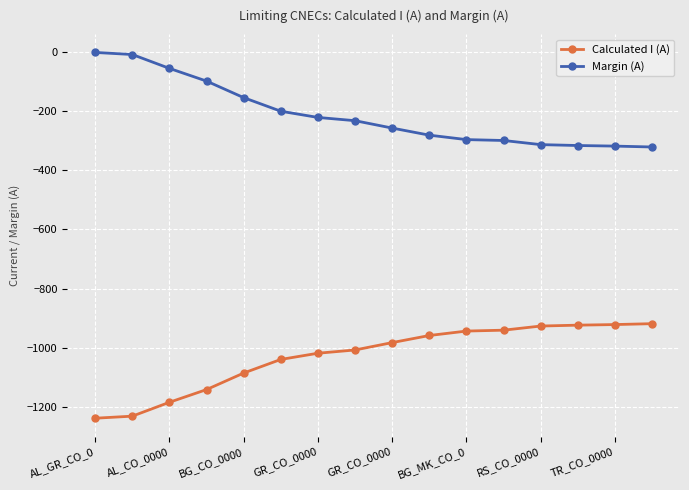

What is the sum of all Calculated I (A) values?

-16470